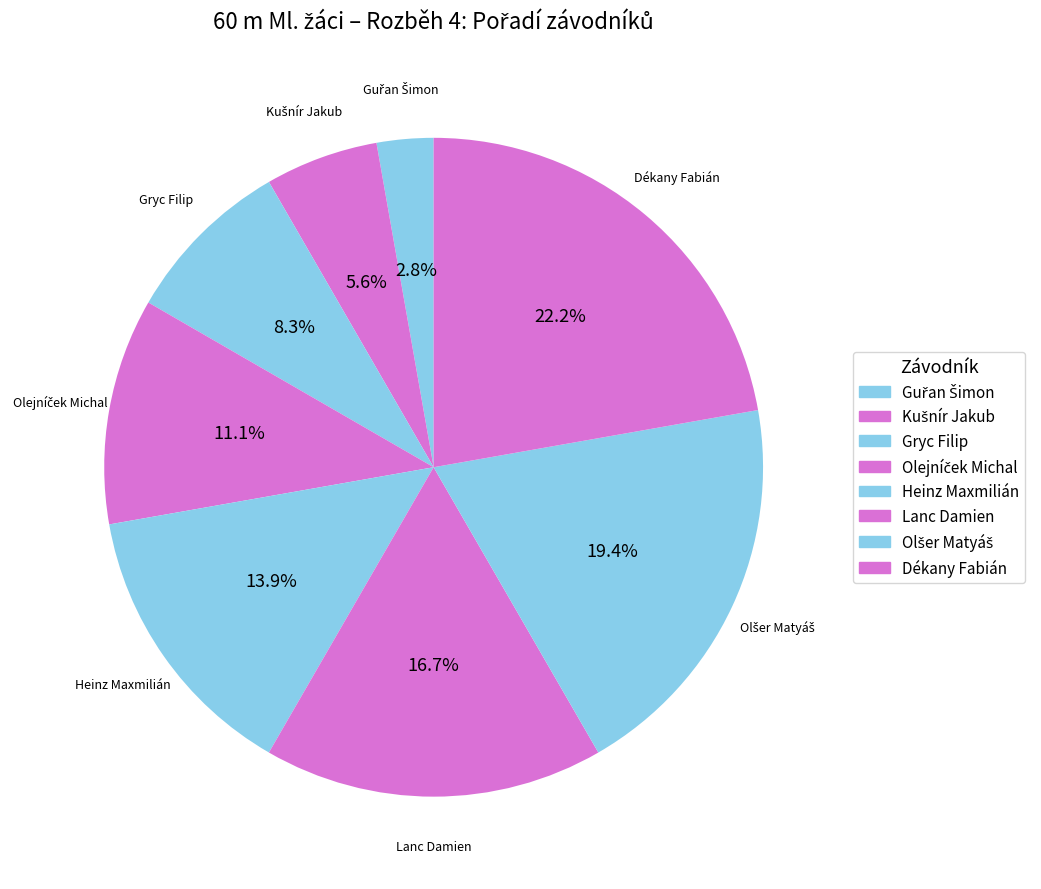

To the nearest percent, what is the difference between the largest and smallest slice percentages?

19%